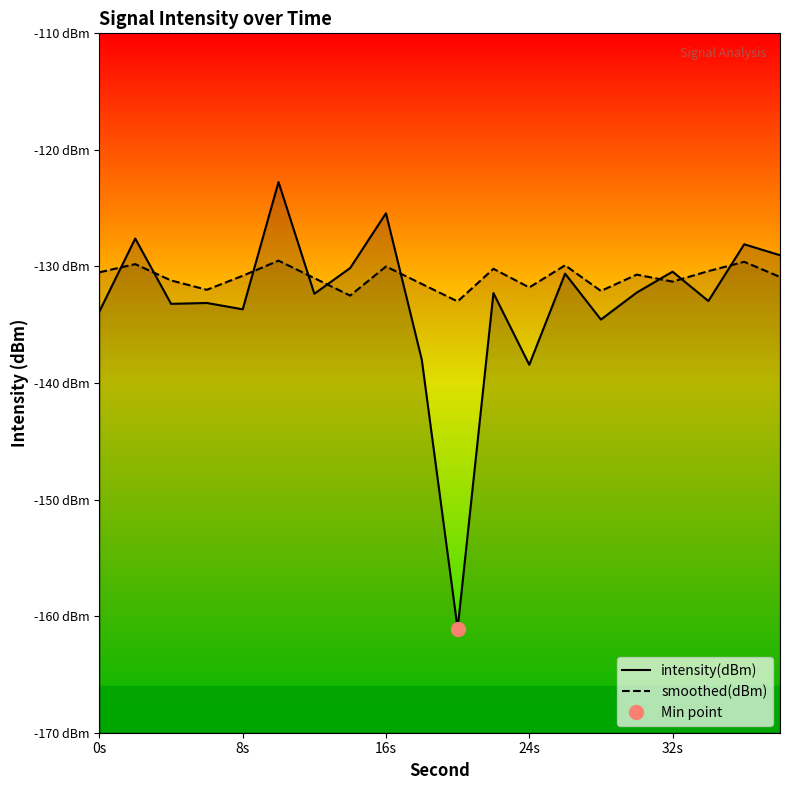

What are all the series names shown in the legend?

intensity(dBm), smoothed(dBm)